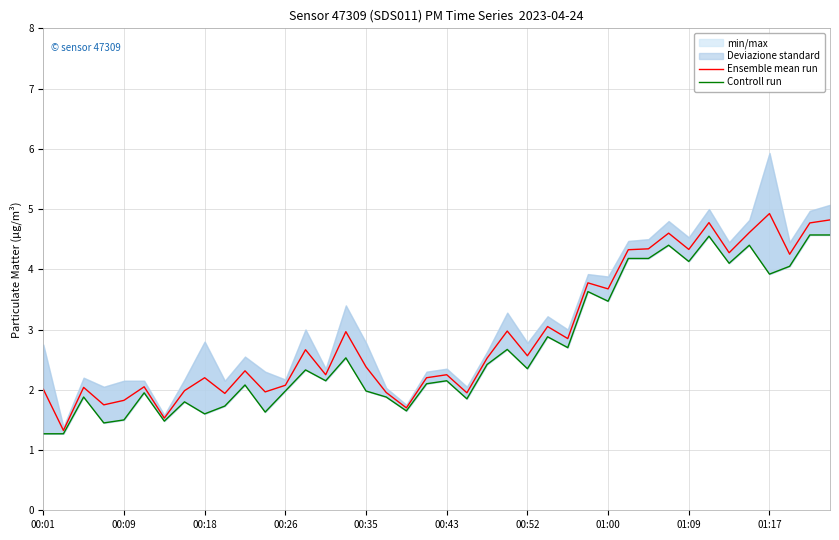

True or false: Ensemble mean run and Controll run intersect in this chart.

False